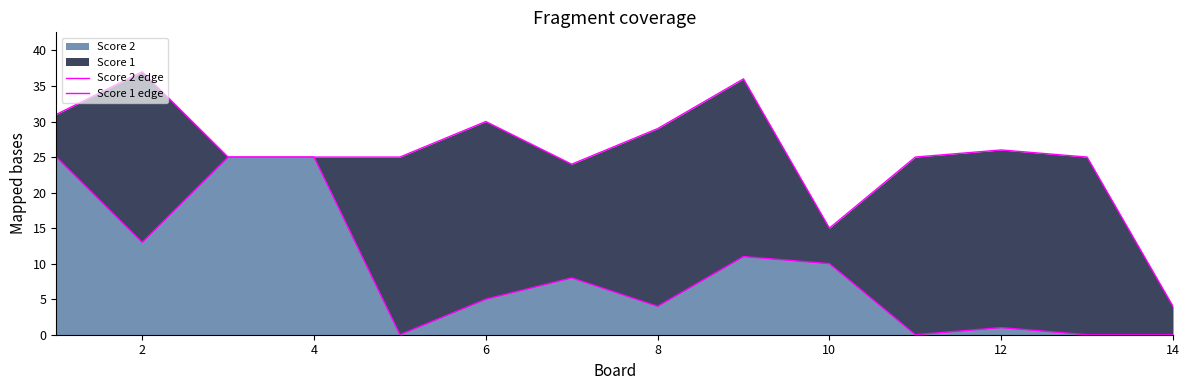

Which category has the highest value in the Score 1 edge series?

2